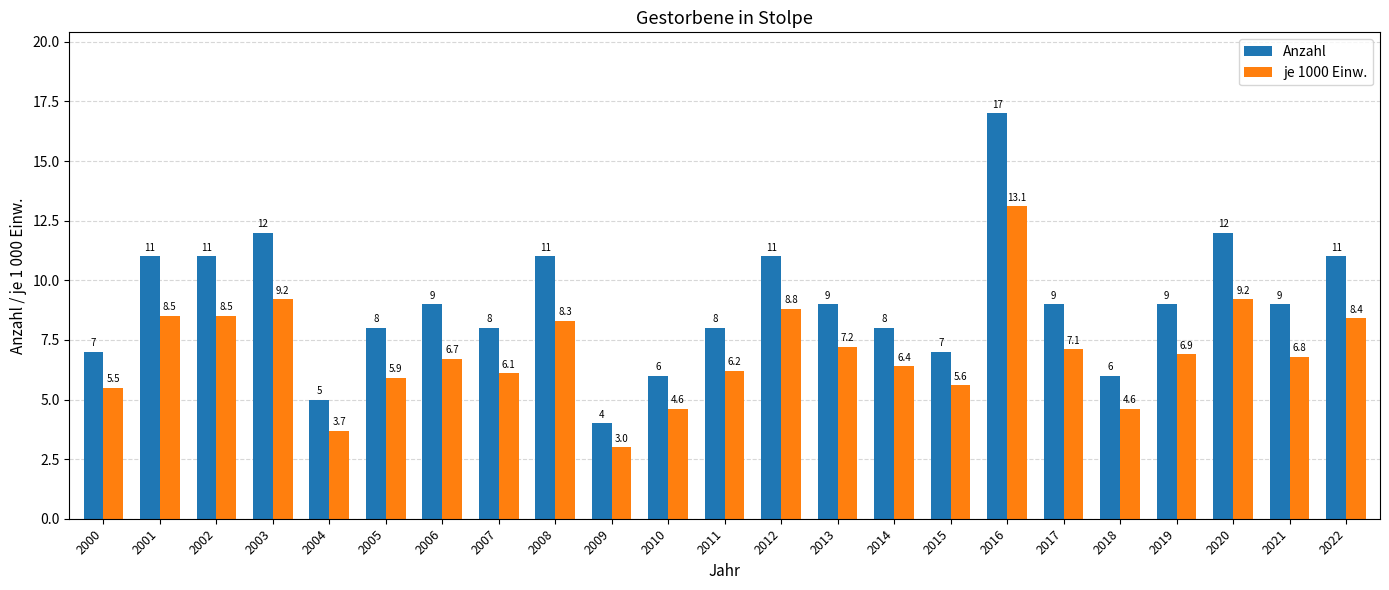

At which category is the sum across all series the highest?

2016